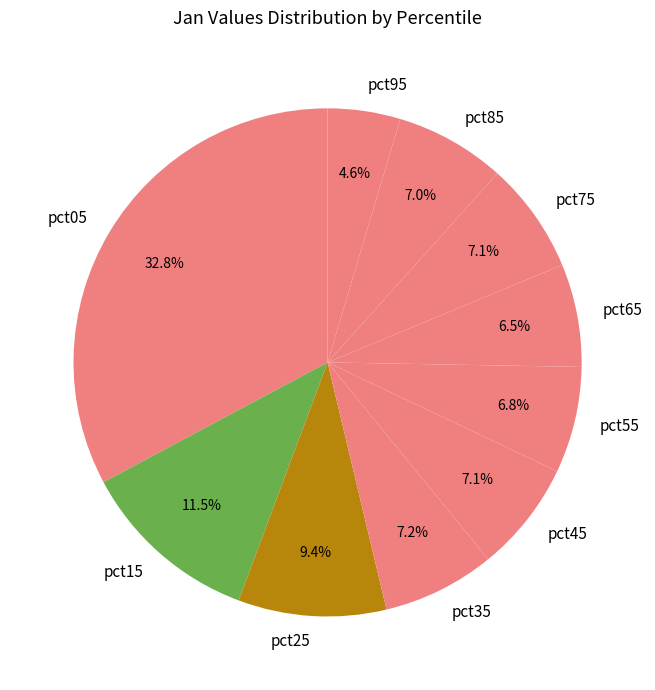

Which has a higher value, pct05 or pct25?

pct05